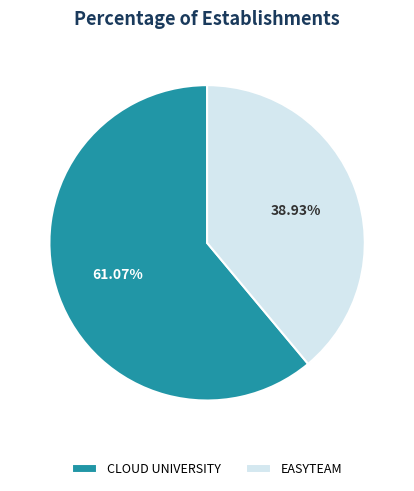

Which slice is the smallest?

EASYTEAM